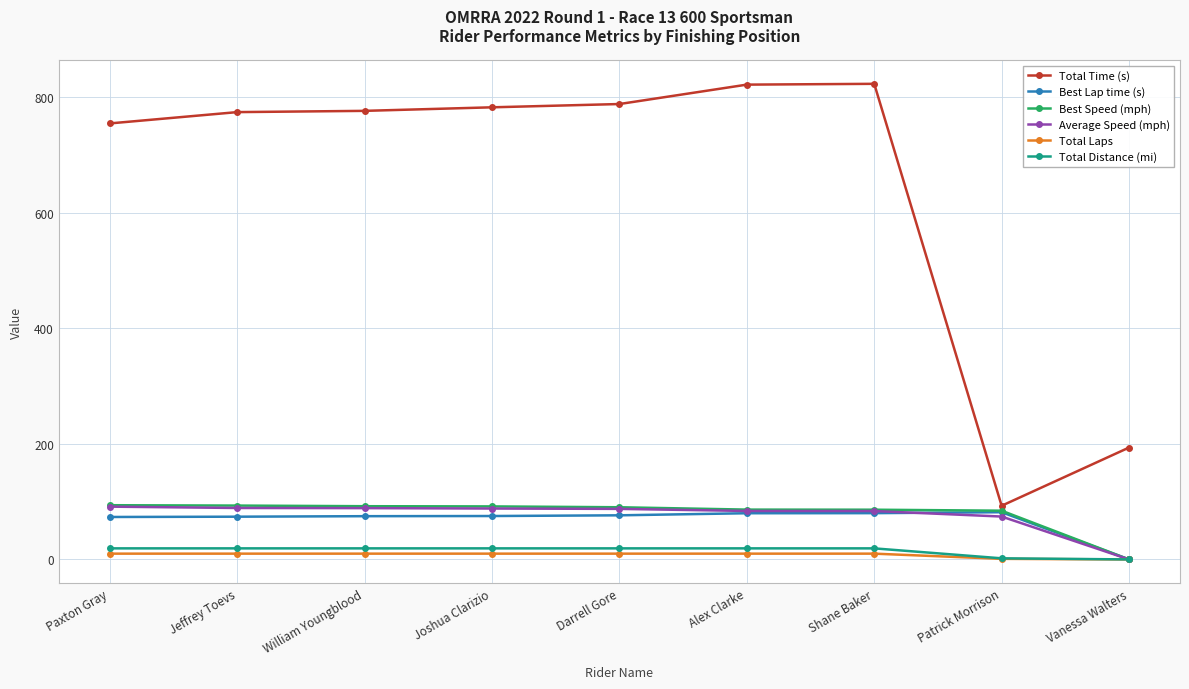

What are all the series names shown in the legend?

Total Time (s), Best Lap time (s), Best Speed (mph), Average Speed (mph), Total Laps, Total Distance (mi)